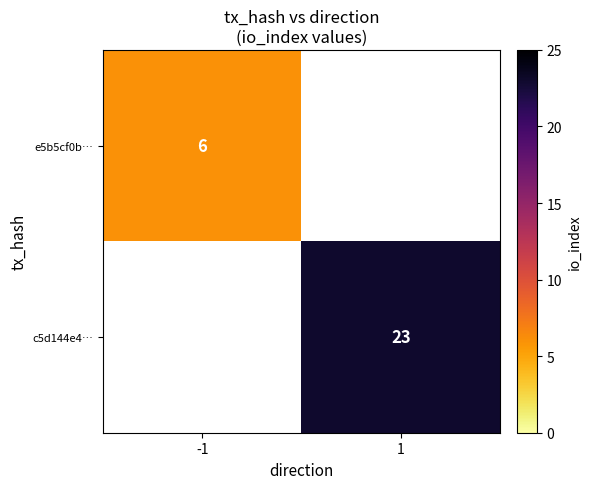

The value of c5d144e4… at 1 is 30. True or false?

False